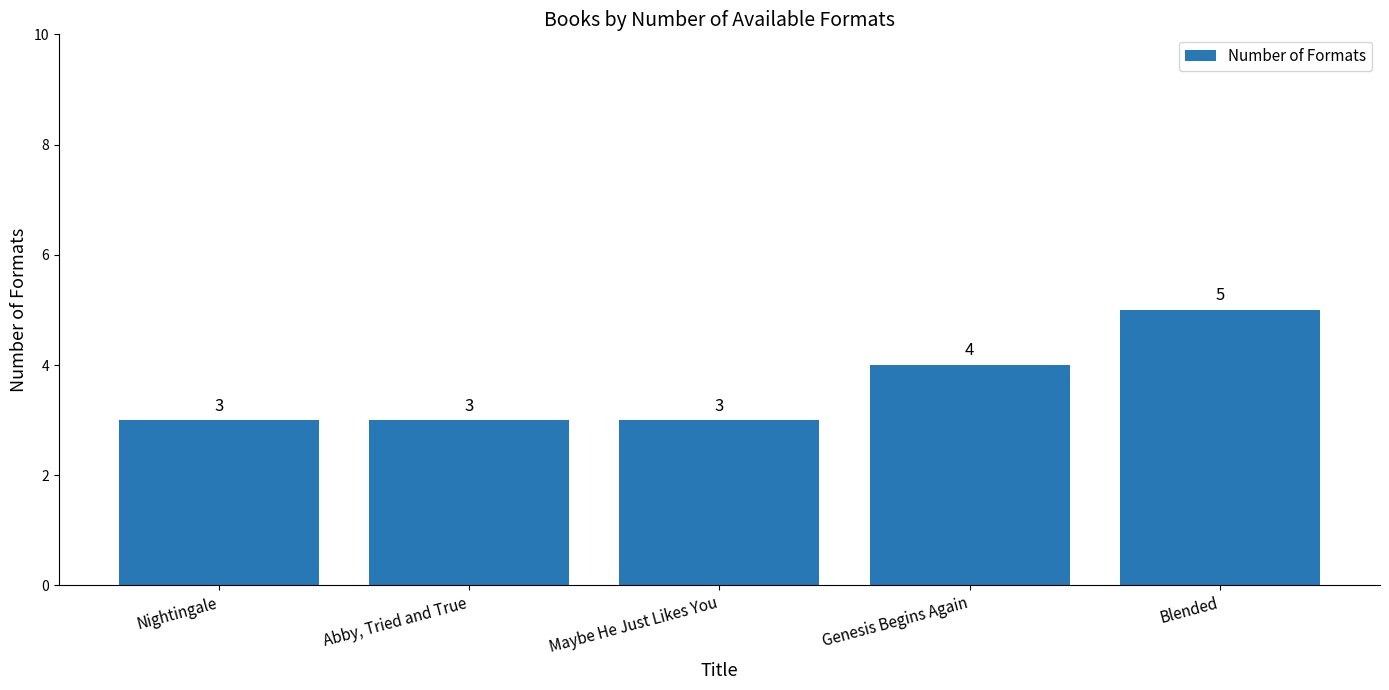

What is the greatest value displayed?

5